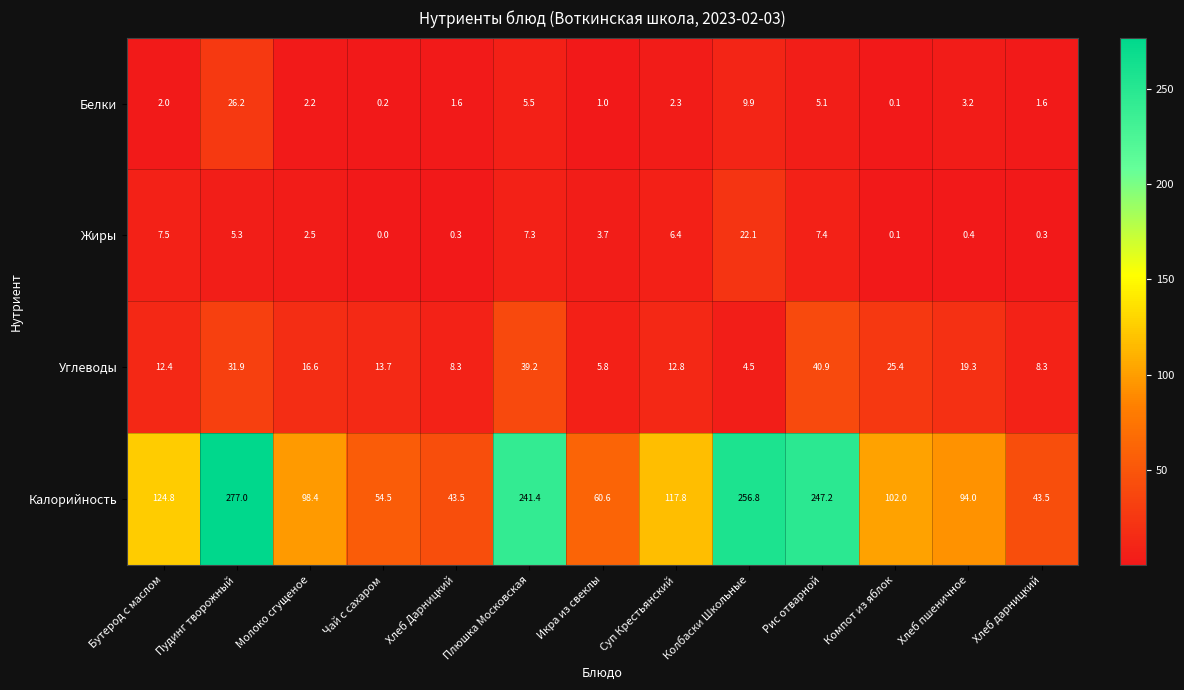

Which series has the widest spread of values?

Калорийность